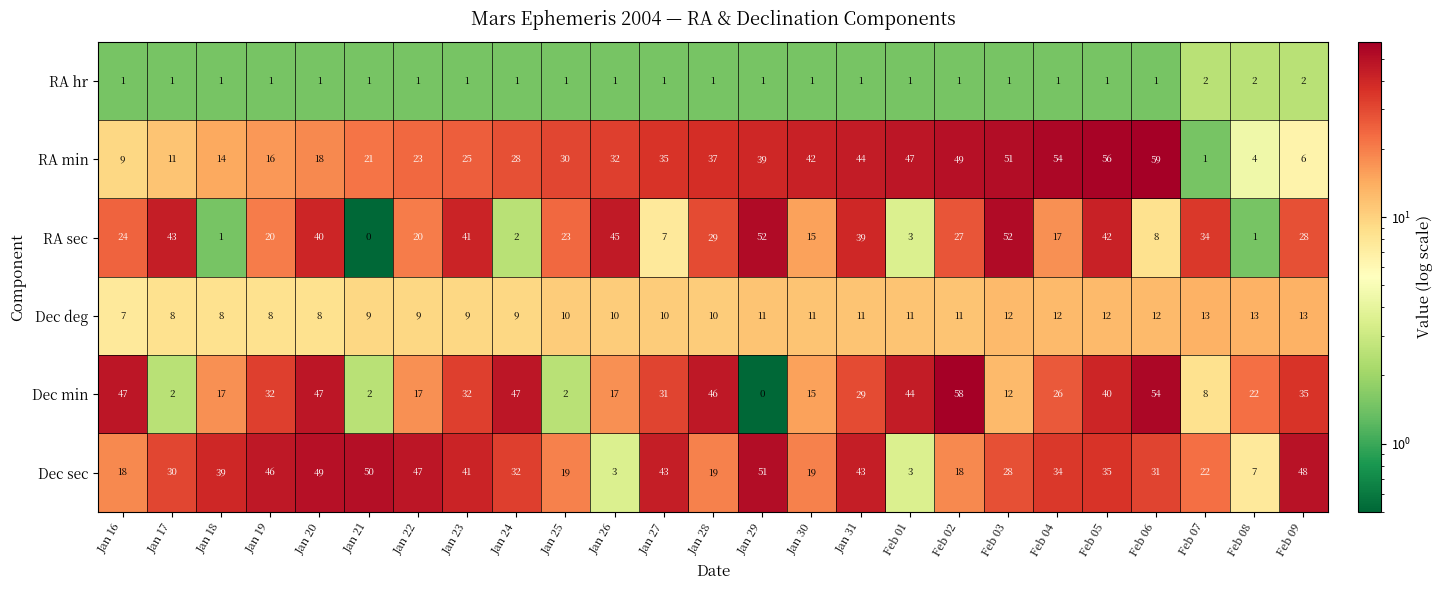

The Dec sec series shows 52 at Feb 06. True or false?

False